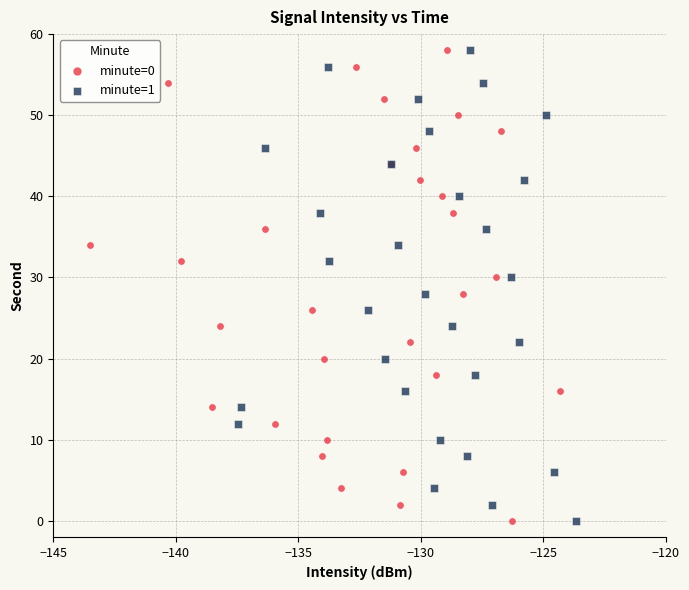

What are all the series names shown in the legend?

minute=0, minute=1